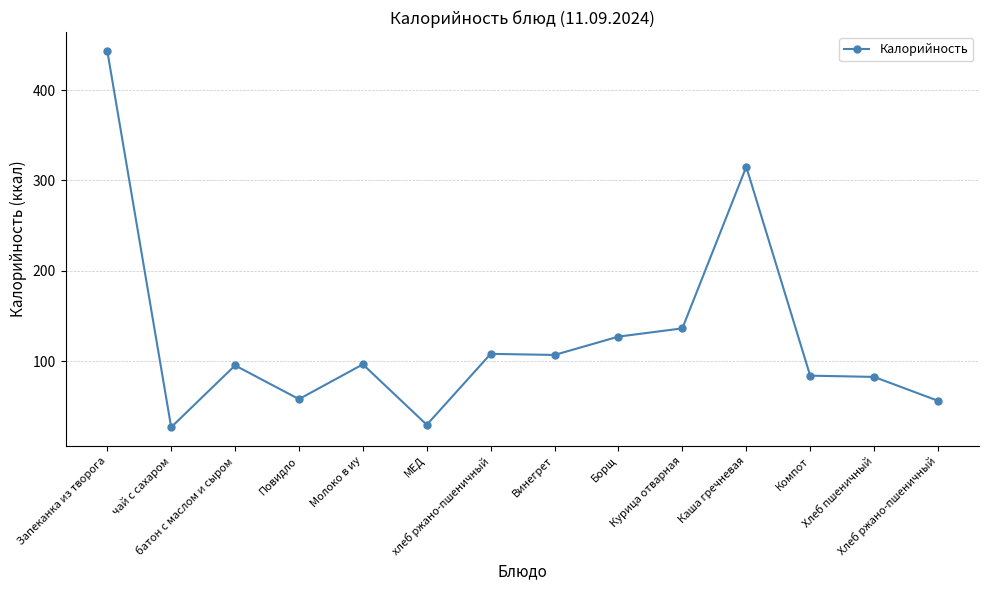

What is the value of the 13th point from the left?

82.5